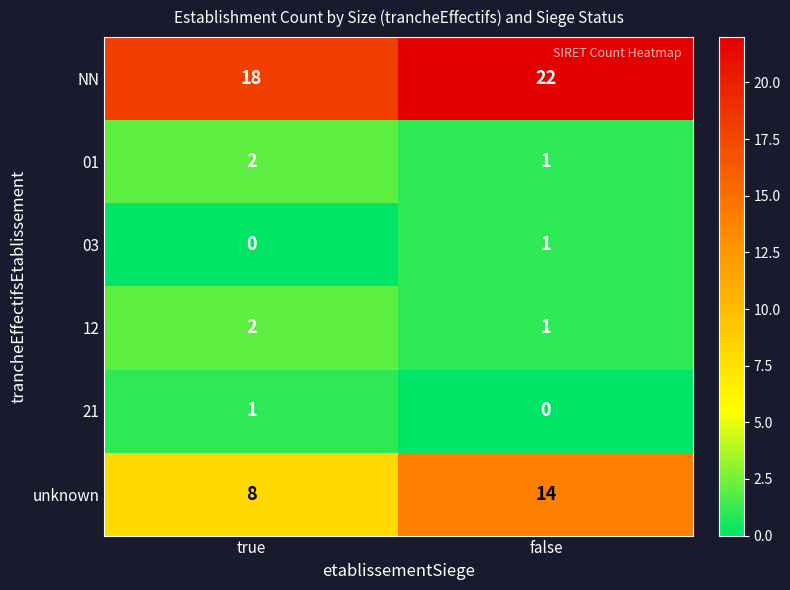

What is the greatest value displayed?

22